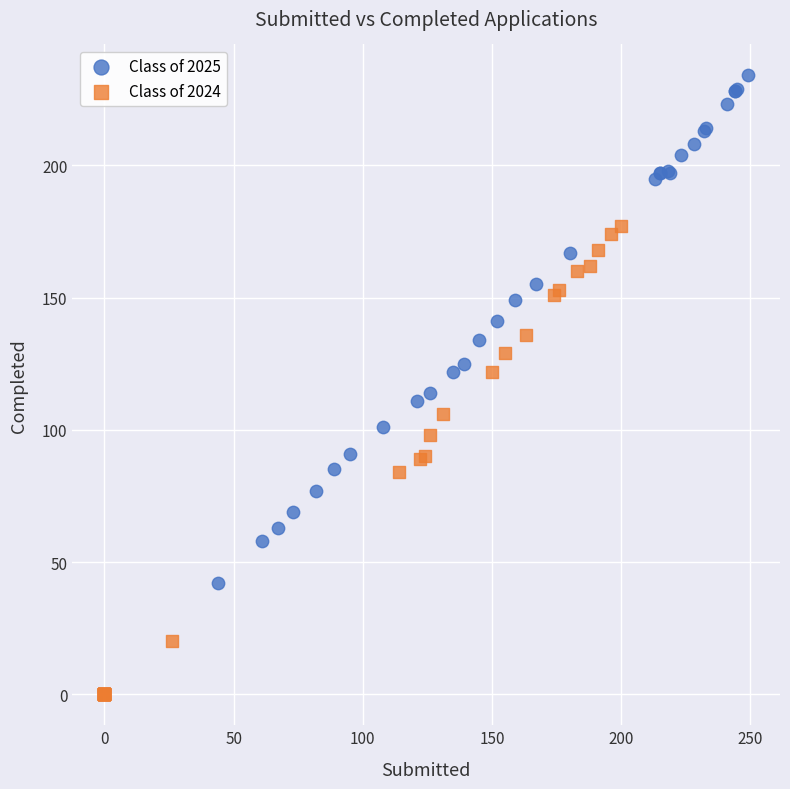

Which series contains the lowest Y value?

Class of 2024